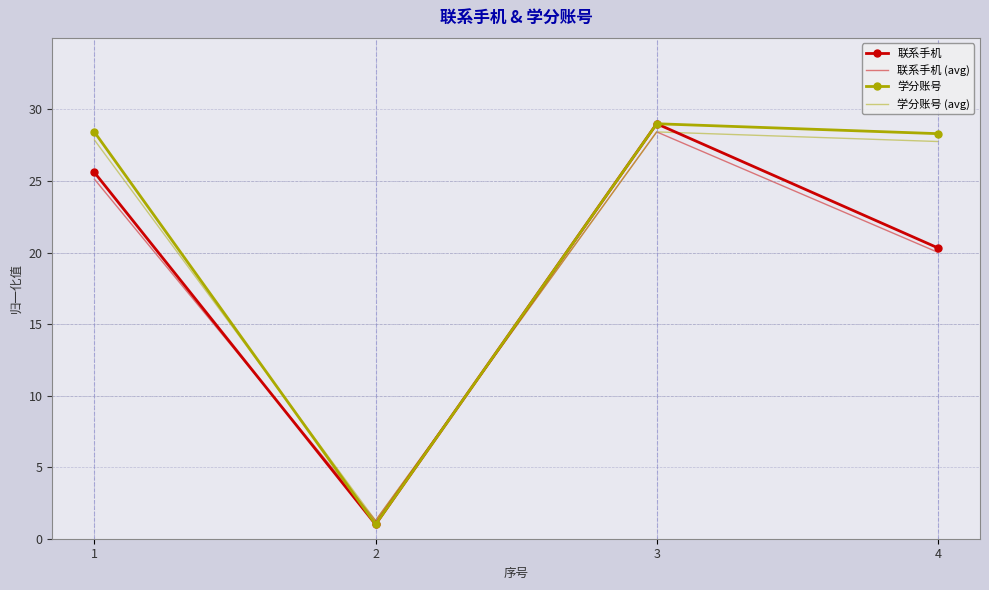

At which label is 联系手机 (avg) closest to 14?

4